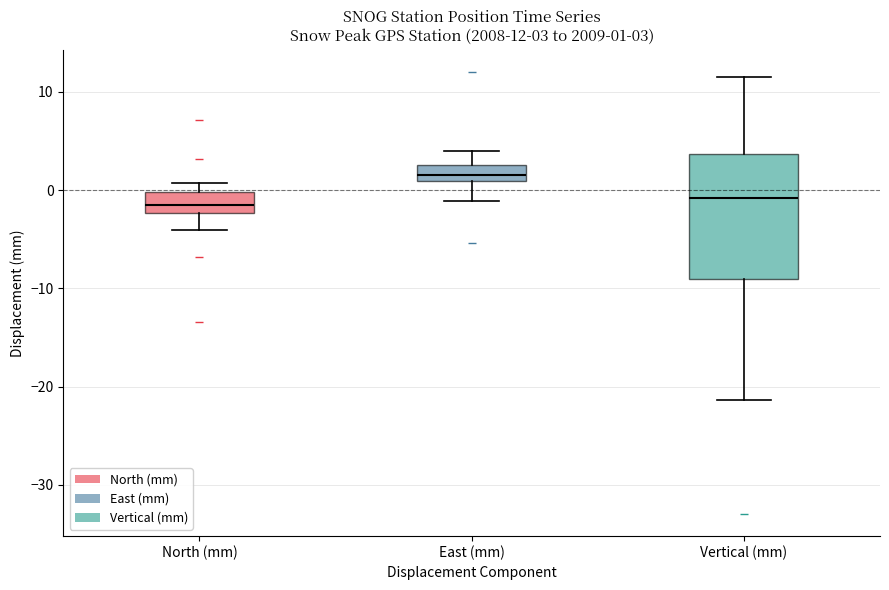

Which box's median line is the highest?

East (mm)